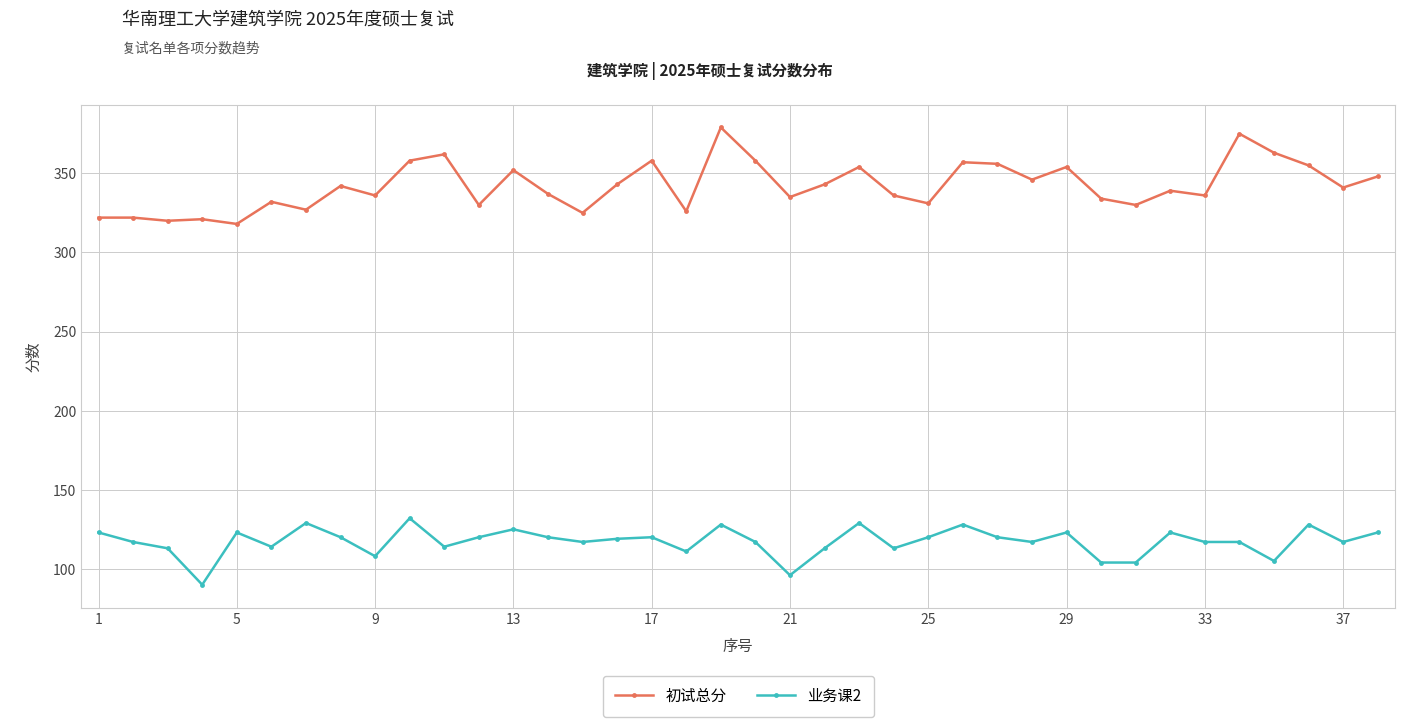

True or false: 业务课2 and 初试总分 intersect in this chart.

False